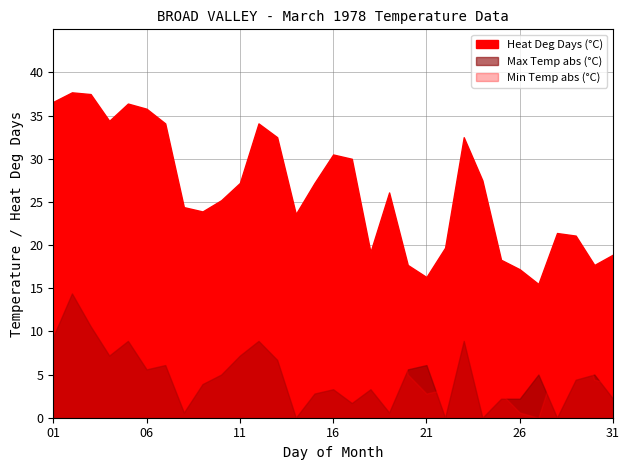

At which category does Heat Deg Days (°C) reach its first local peak?

02